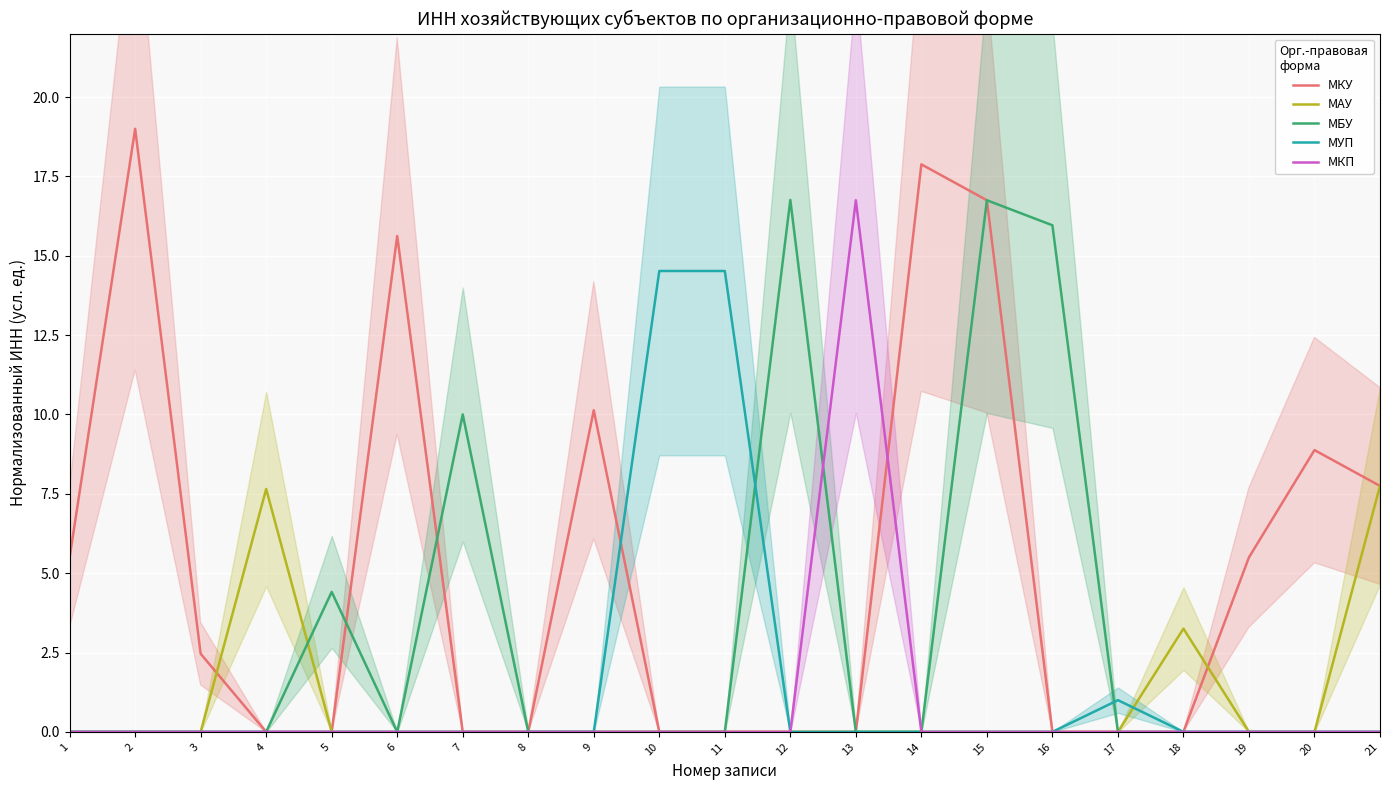

The МУП series shows -5.3 at 18. True or false?

False